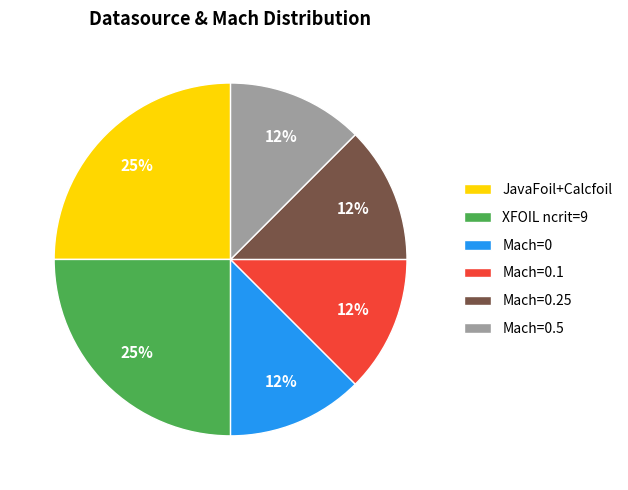

Combined, do Mach=0.25 and Mach=0.1 account for over 50%?

No